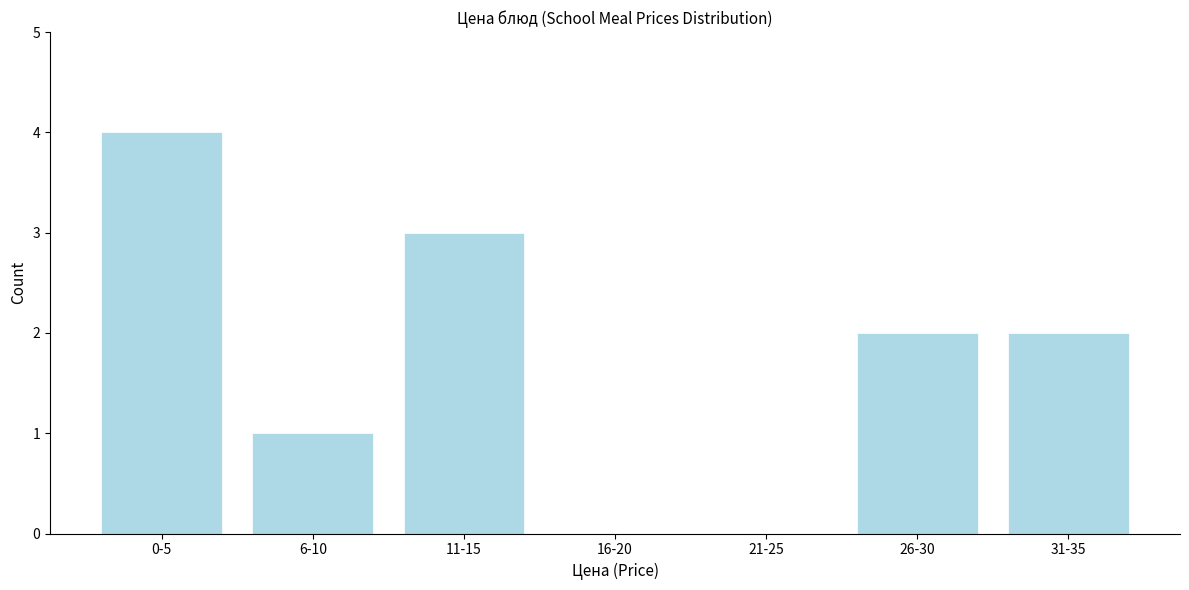

Reading right to left, list all the values displayed in this chart.

31-35=2	26-30=2	21-25=0	16-20=0	11-15=3	6-10=1	0-5=4